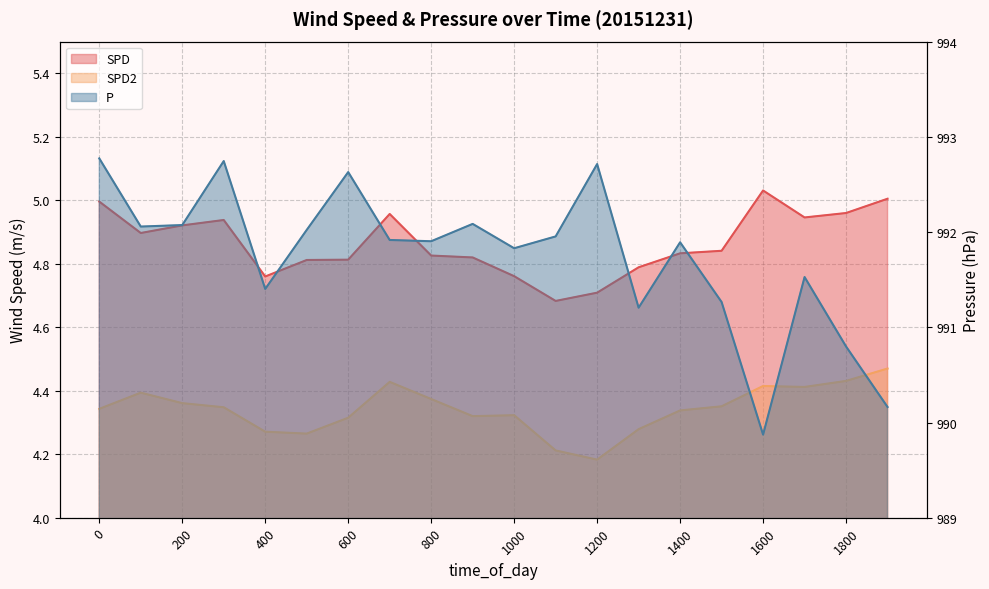

What is the total value across all series at 1000?

1000.9